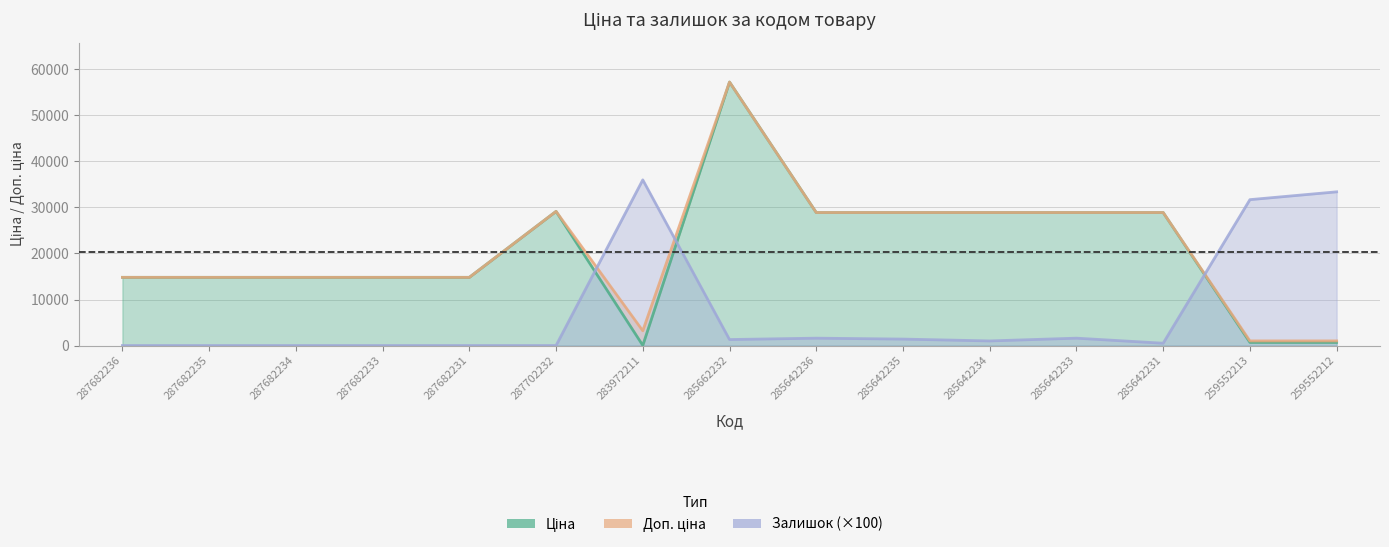

What is the difference between the highest and lowest values at 287682234?

14817.6